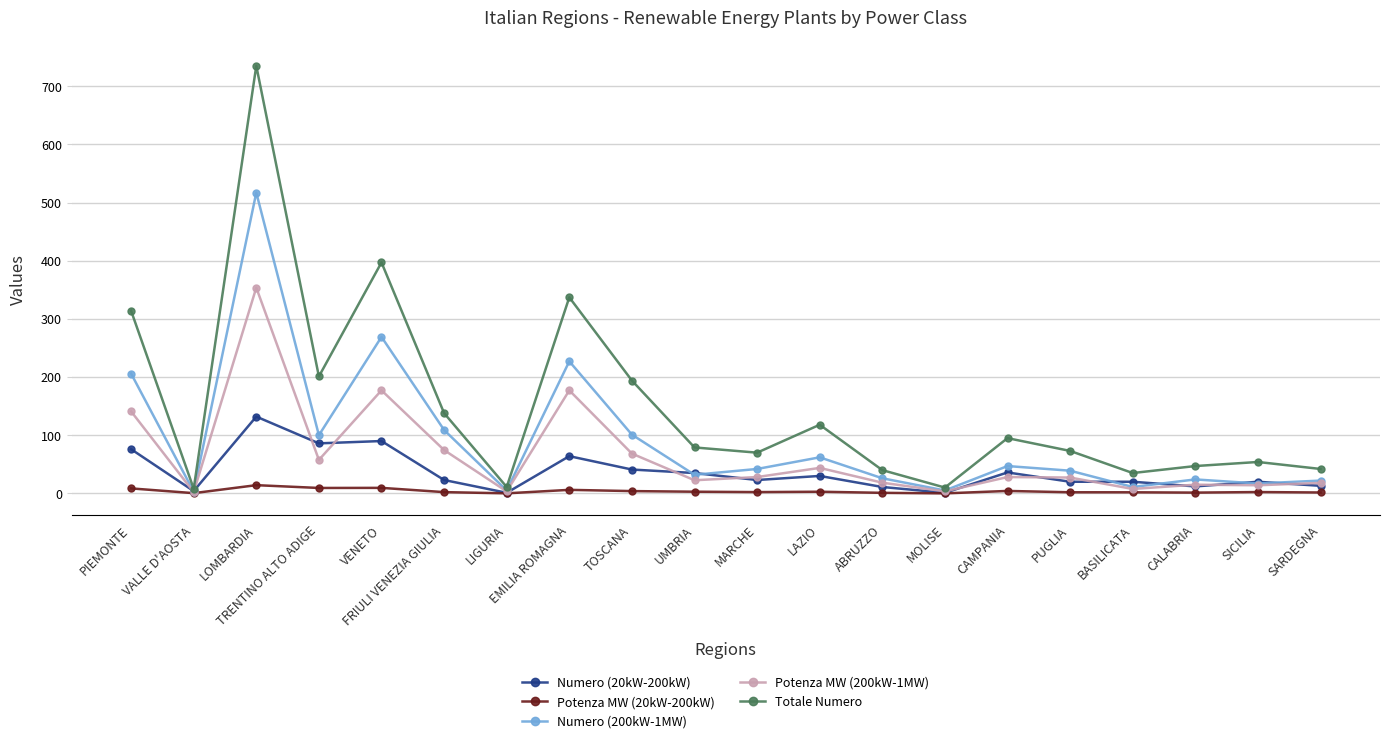

True or false: Potenza MW (20kW-200kW) and Totale Numero cross at least once.

False